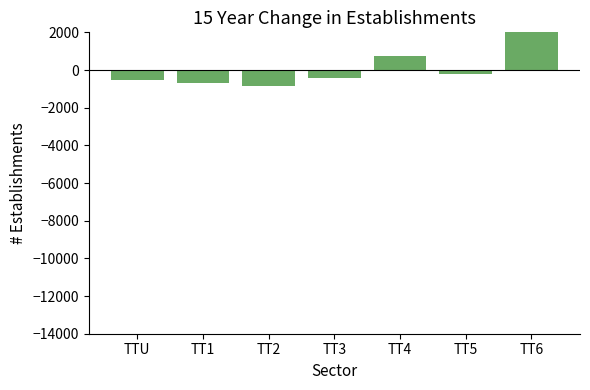

Reading left to right, transcribe all the data shown in this chart.

TTU=-525.4	TT1=-699.3	TT2=-859.0	TT3=-442.2	TT4=749.8	TT5=-223.9	TT6=2000.0